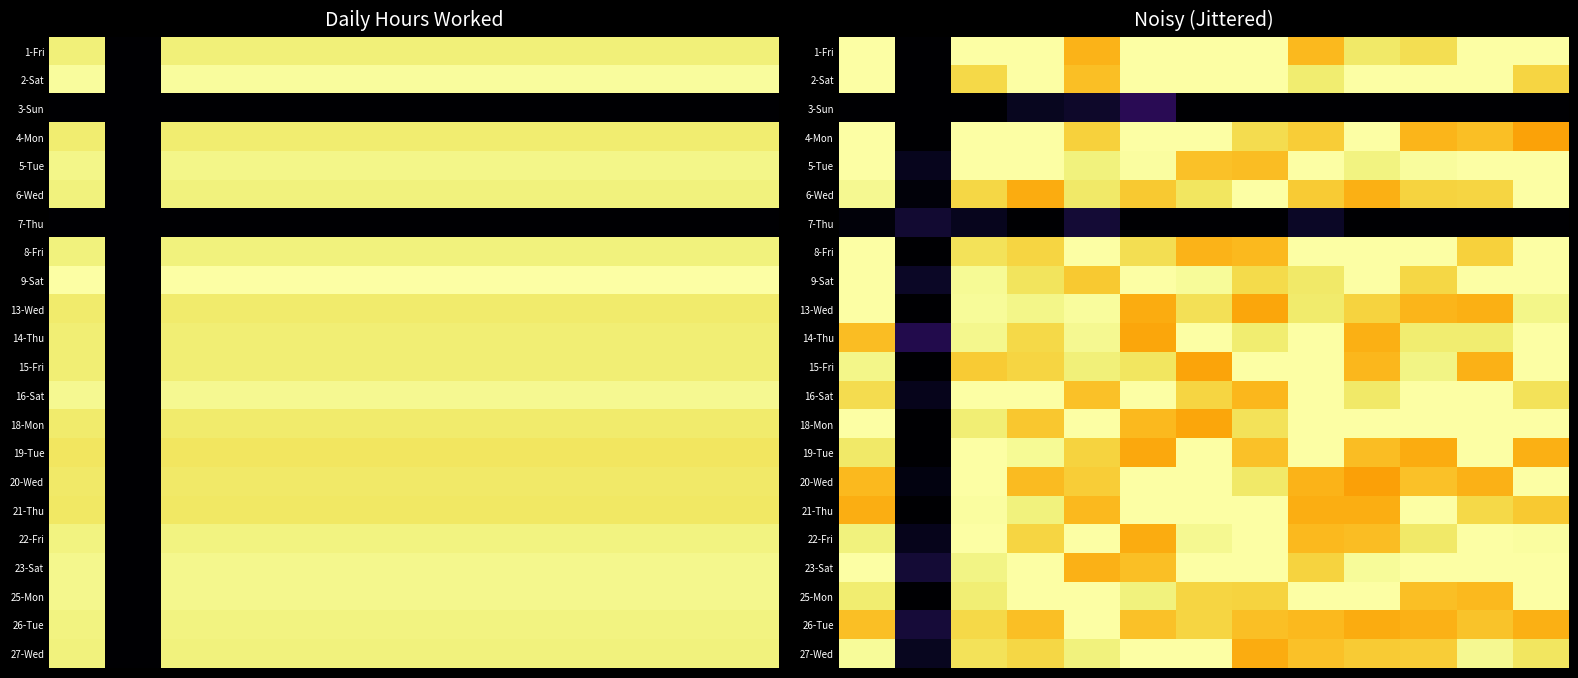

How many categories are shown in the chart?

13